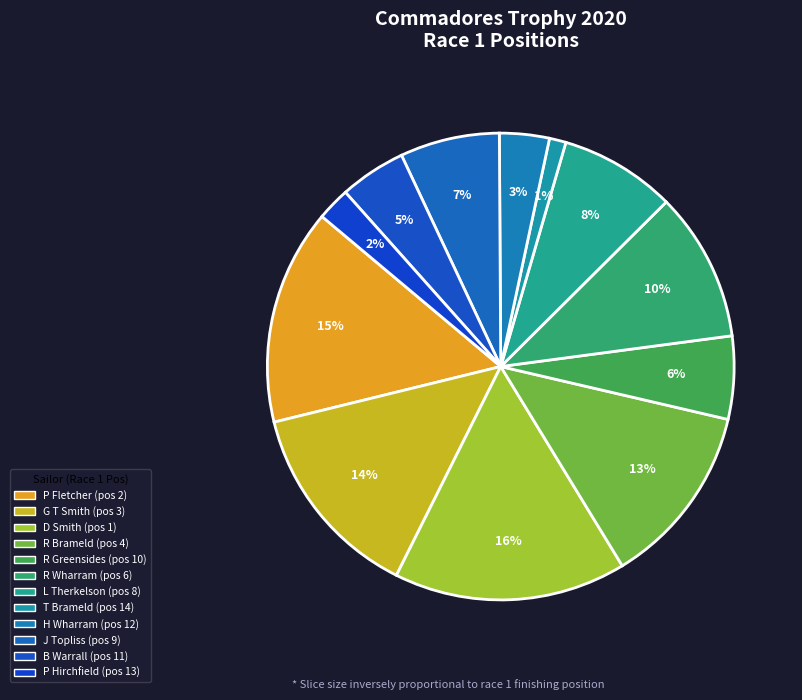

How many slices are in this pie chart?

12